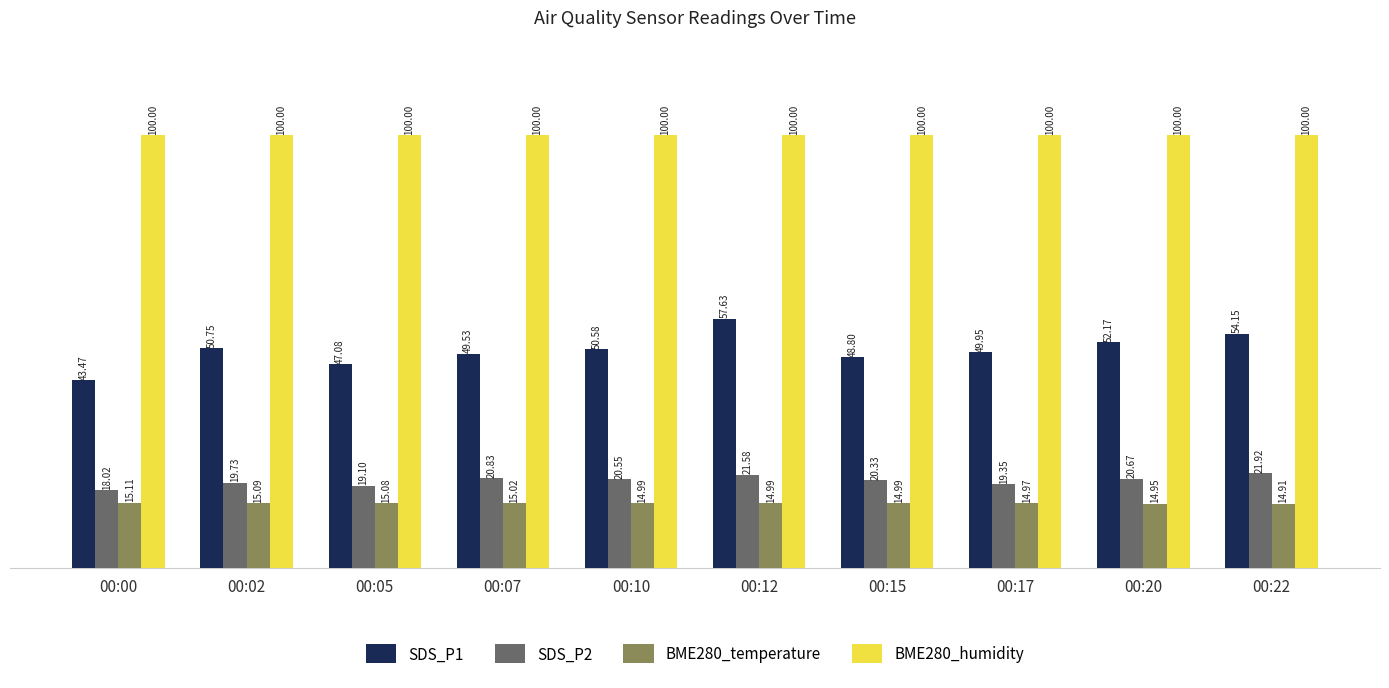

Which series has the largest total across all categories?

BME280_humidity